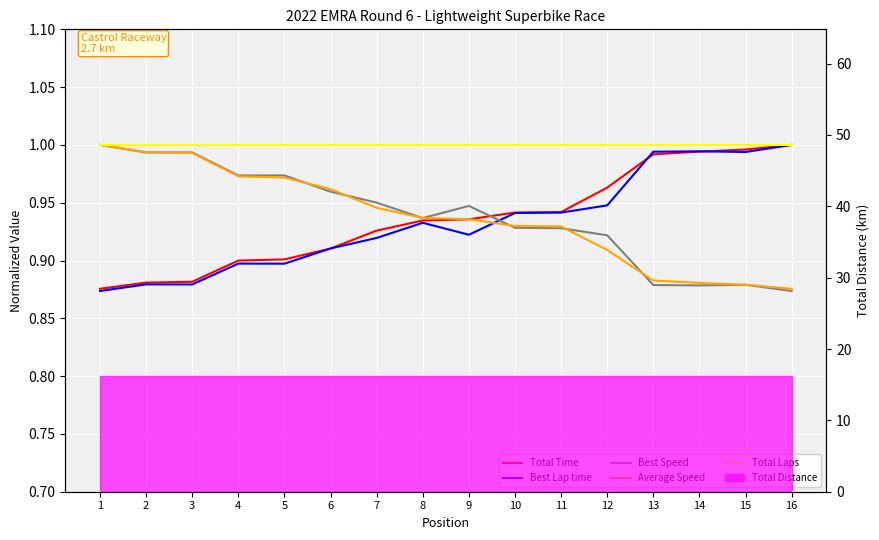

Where is Total Laps nearest to the value 1?

1